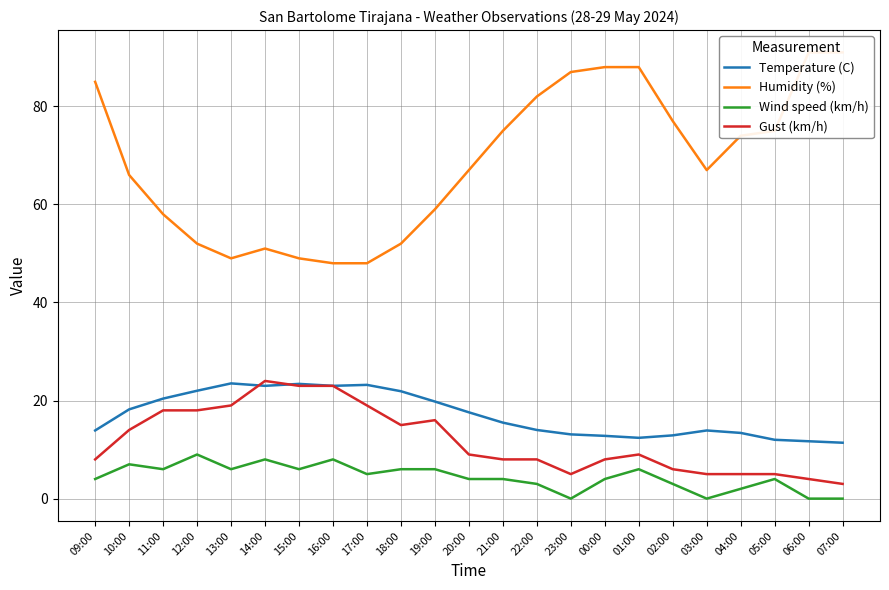

How many categories are shown in the chart?

23